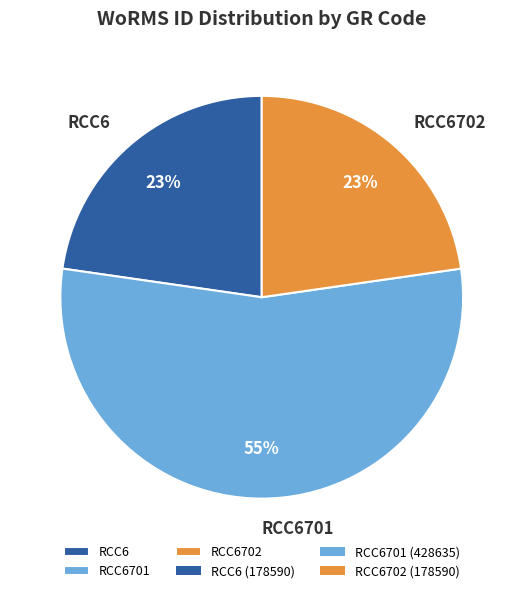

Combined, do RCC6701 and RCC6 account for over 50%?

Yes